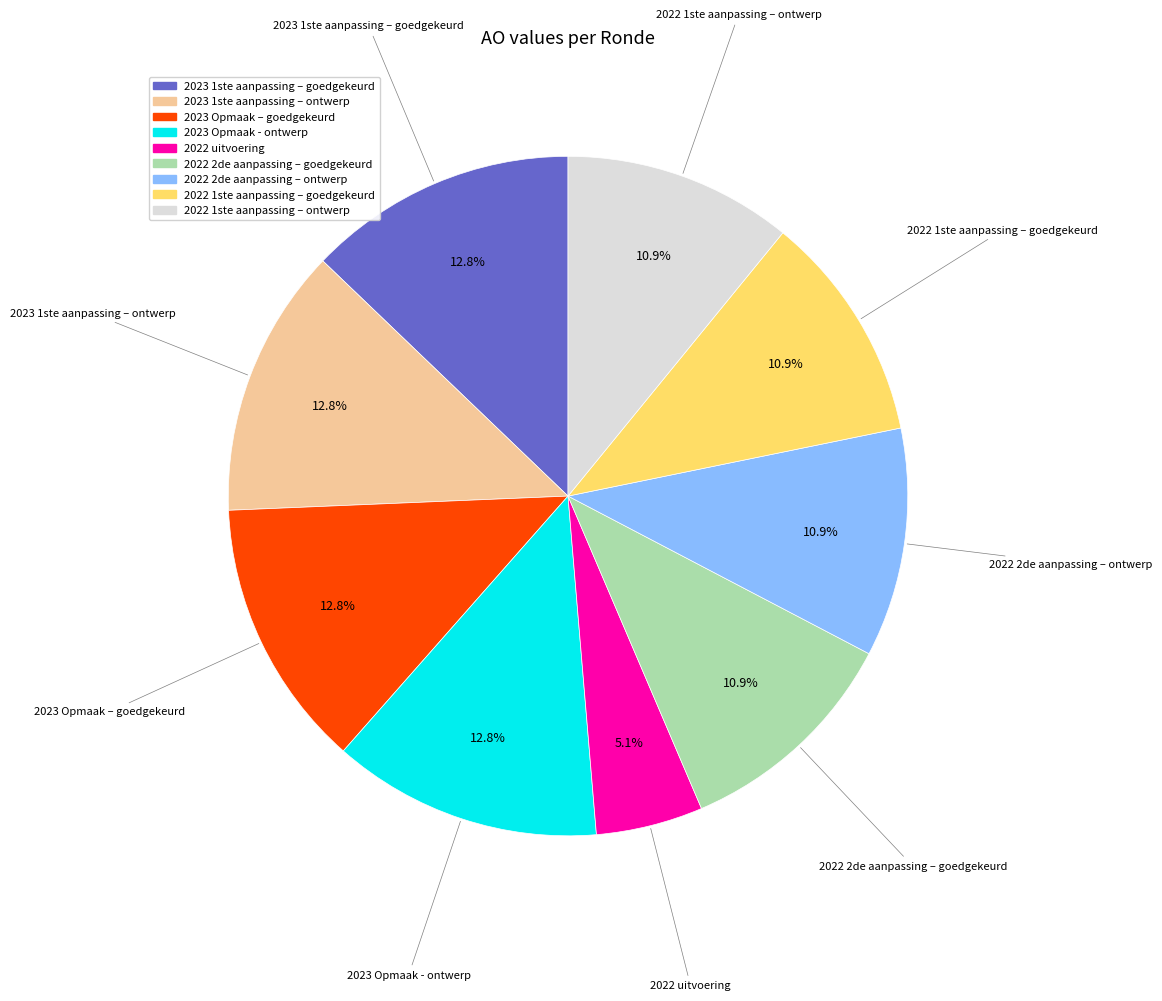

Is it true that 2023 1ste aanpassing – goedgekeurd is 1% of the pie?

False